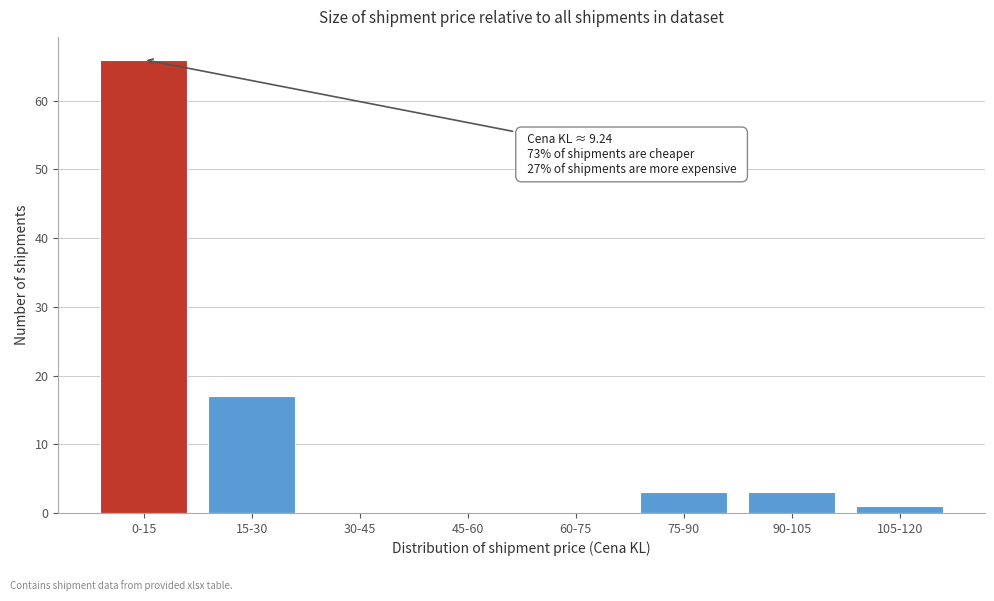

Reading left to right, transcribe all the data shown in this chart.

0-15=66	15-30=17	30-45=0	45-60=0	60-75=0	75-90=3	90-105=3	105-120=1